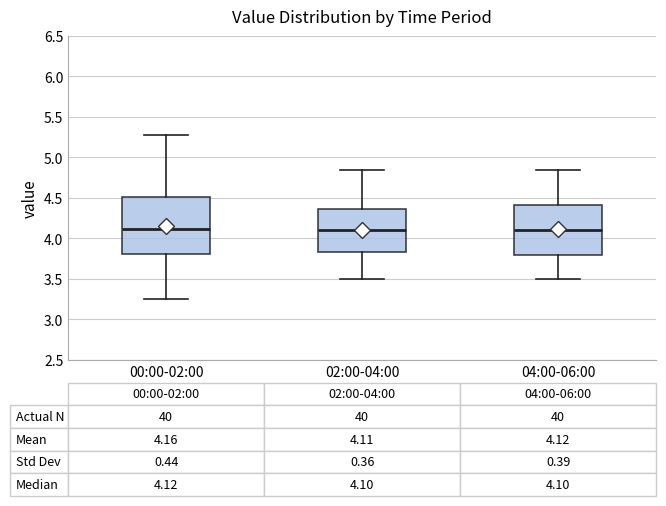

Which box is the tallest, from its lower edge to its upper edge?

00:00-02:00